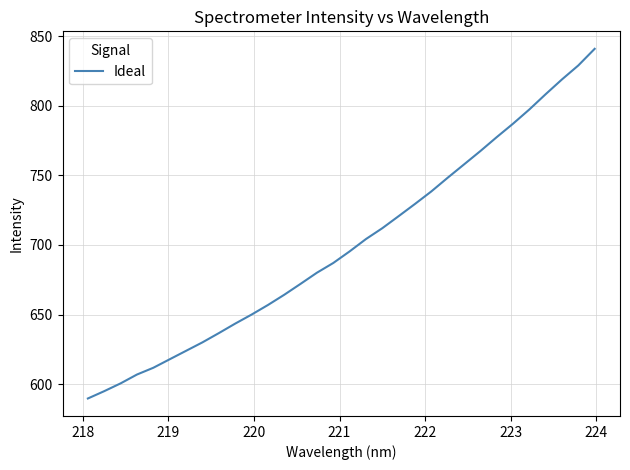

What is the difference between the maximum and minimum values?

251.2